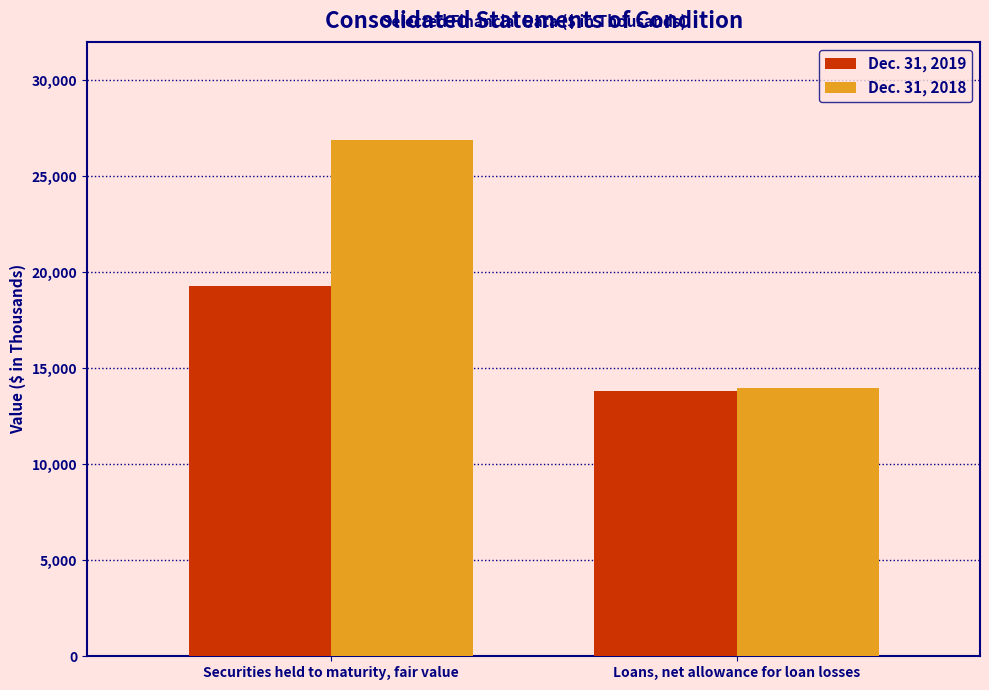

What value does the Dec. 31, 2018 series have at Securities held to maturity, fair value, to the nearest 100?

26900